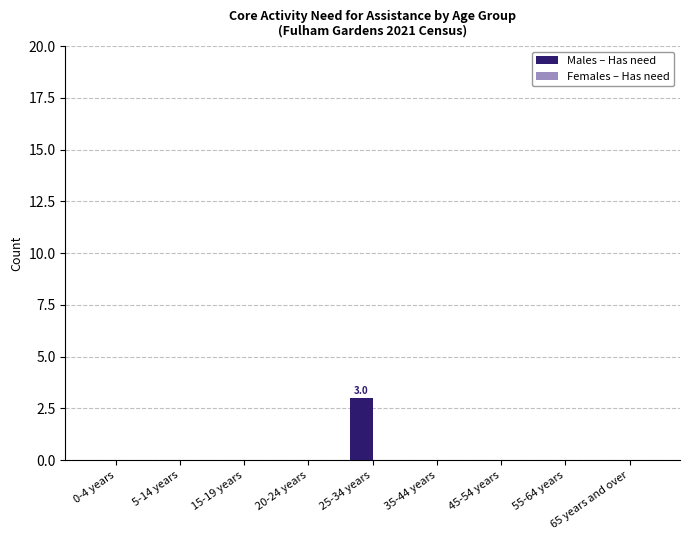

What is the change in value from 0-4 years to 25-34 years?

+3